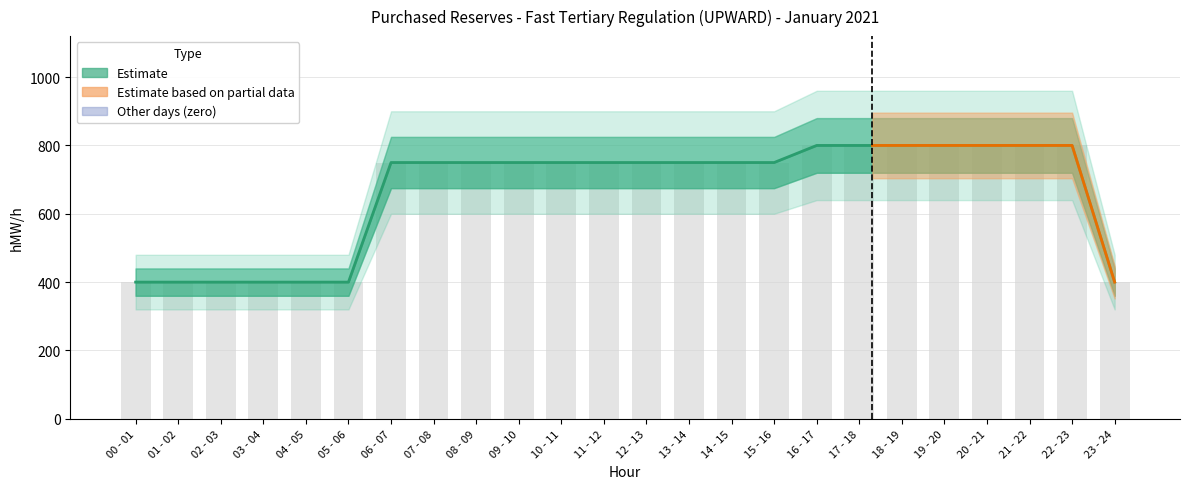

At which category is the sum across all series the highest?

16 - 17